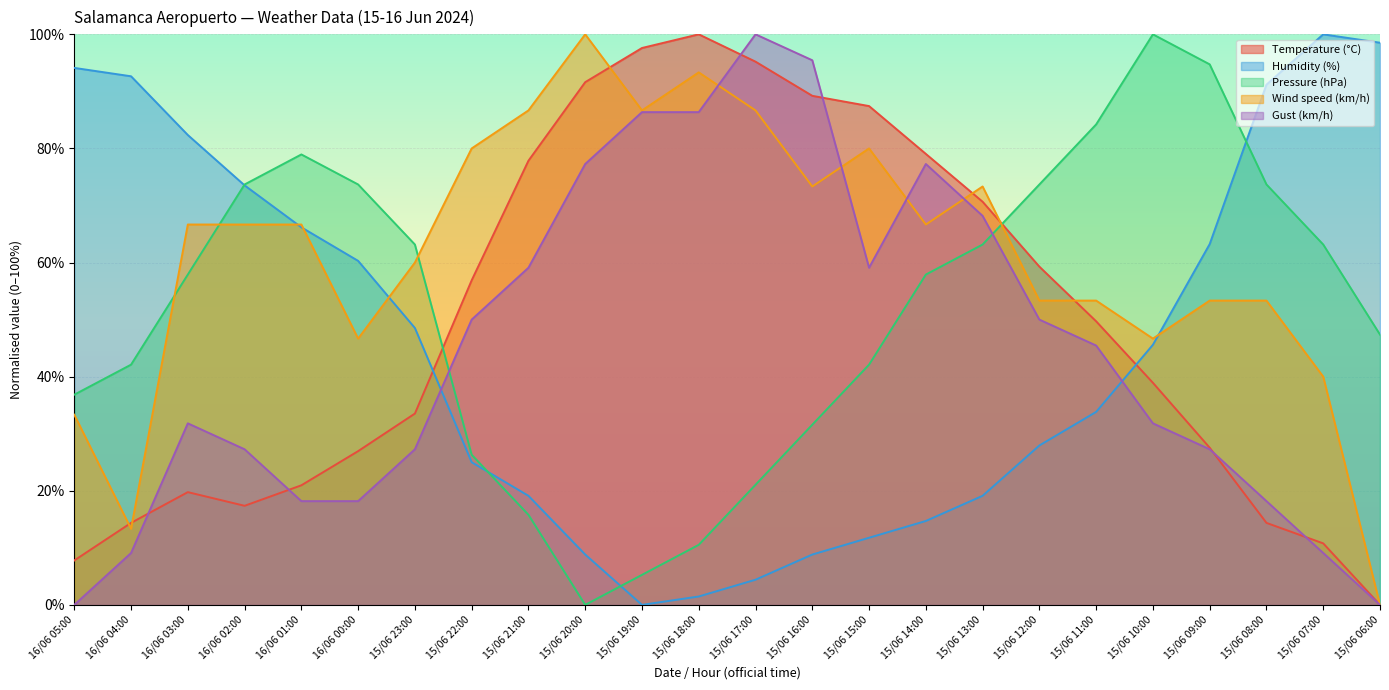

True or false: Temperature (°C) has more than 1 interior local peaks.

True